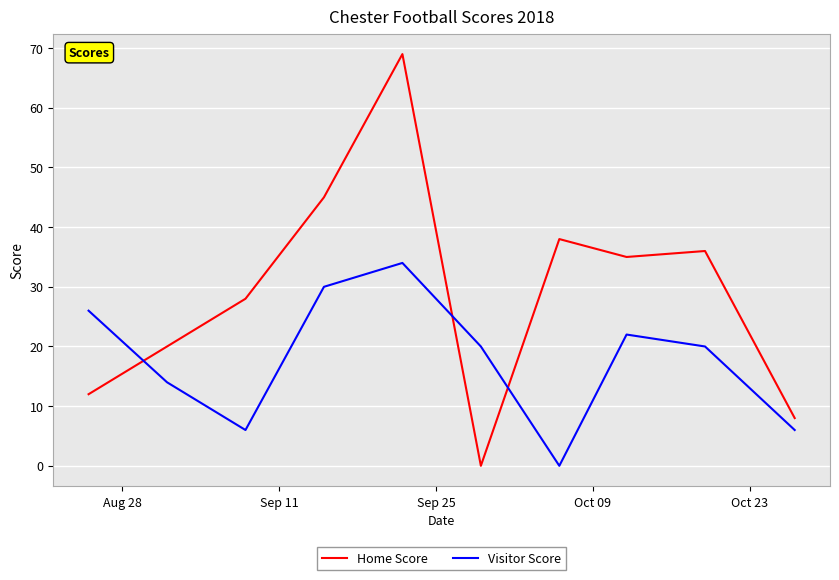

Which series has the largest total across all categories?

Home Score